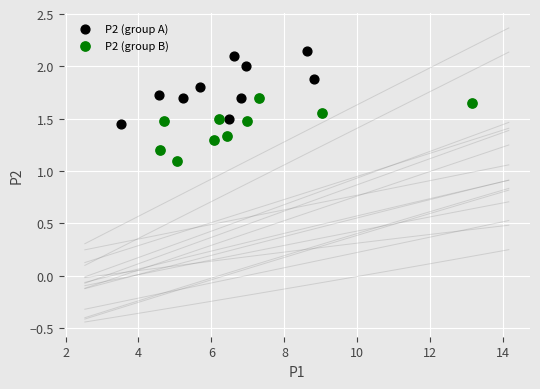

Which series reaches the minimum Y coordinate?

P2 (group B)